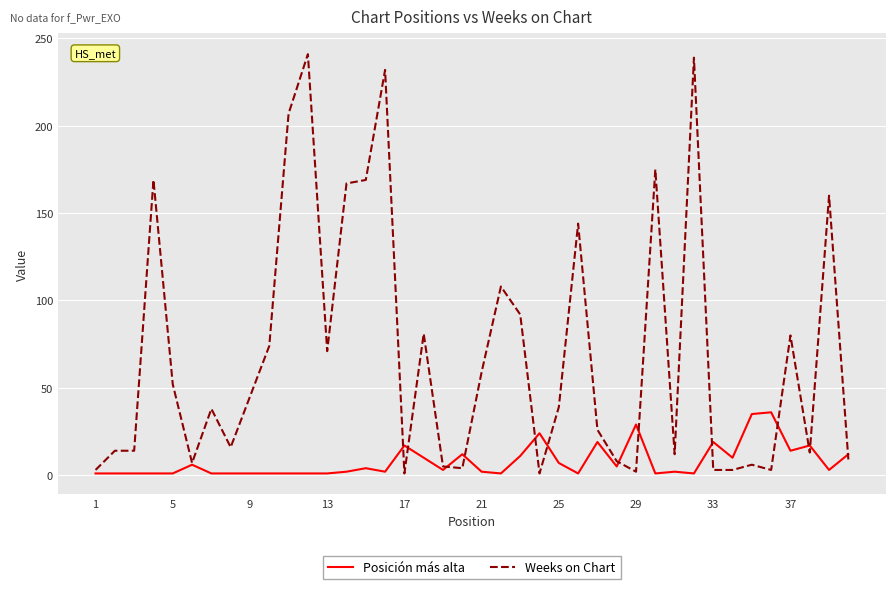

Rank the series by their average value, from highest to lowest.

Weeks on Chart, Posición más alta